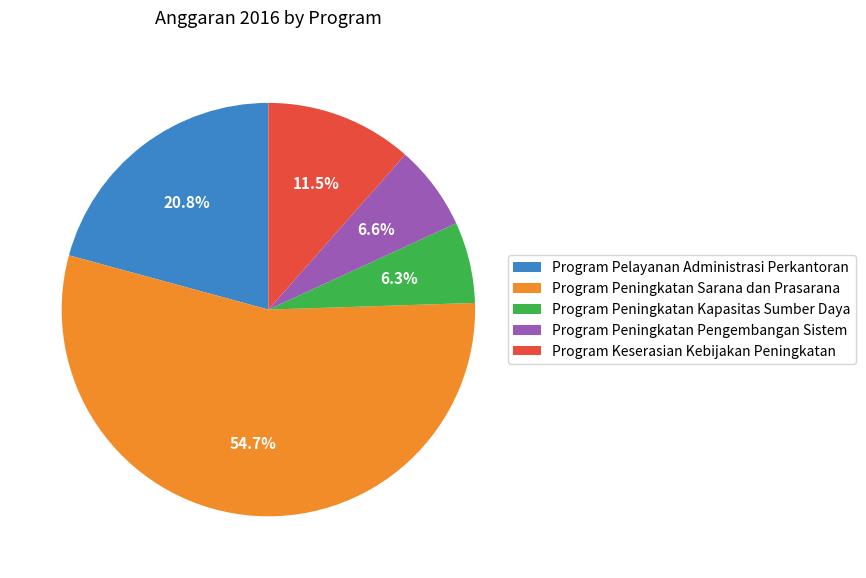

To the nearest percent, what portion does Program Peningkatan Kapasitas Sumber Daya represent?

6%